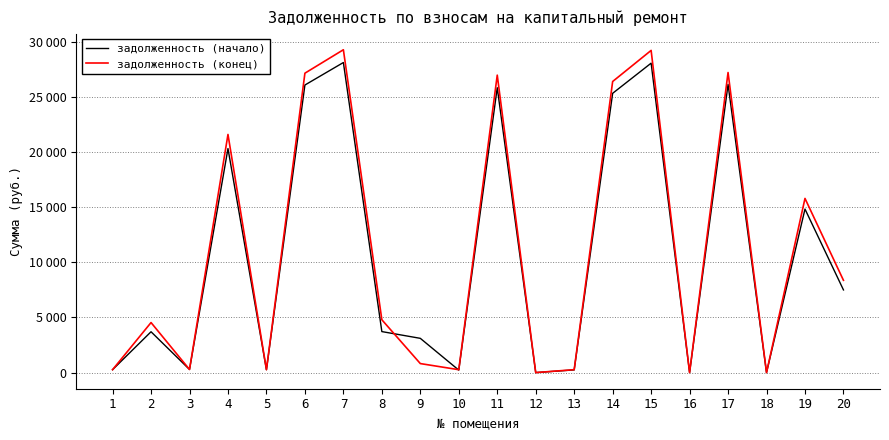

What is the difference between the maximum and minimum values in the задолженность (начало) series?

28127.5